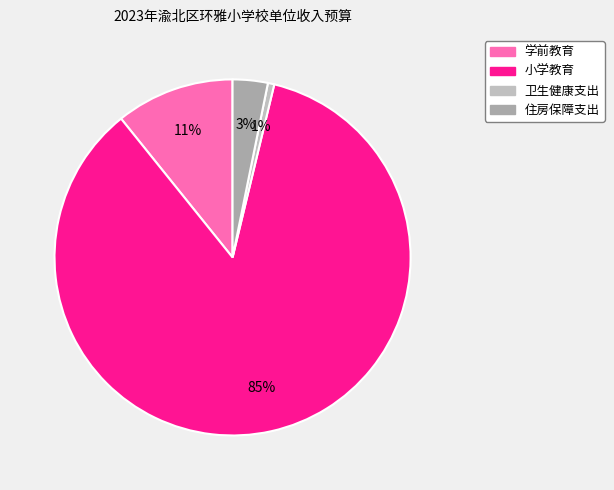

To the nearest percent, what is the combined percentage of 学前教育 and 住房保障支出?

14%